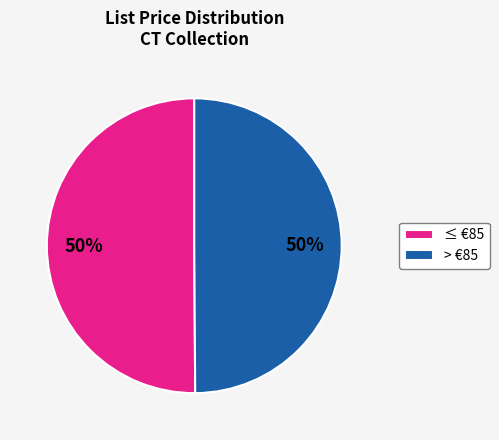

What is the ratio of the value at > €85 to the value at ≤ €85?

1.0